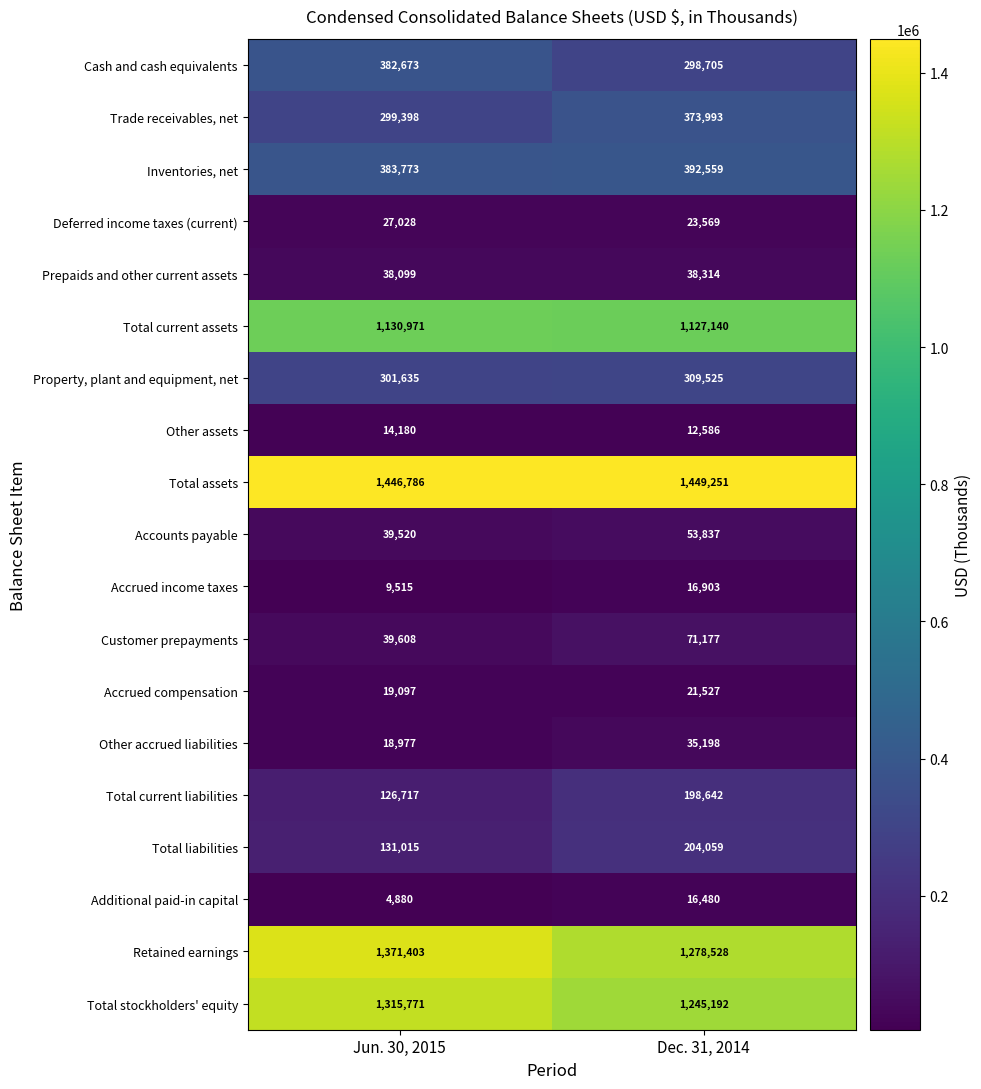

What is the spread (max minus min) of values at Dec. 31, 2014?

1436665